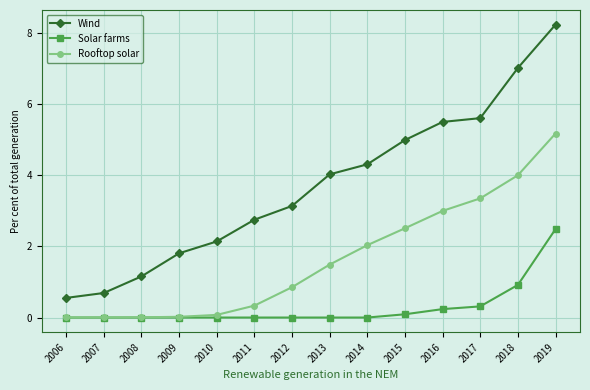

What is the difference between the maximum and second lowest values in the Solar farms series?

2.5